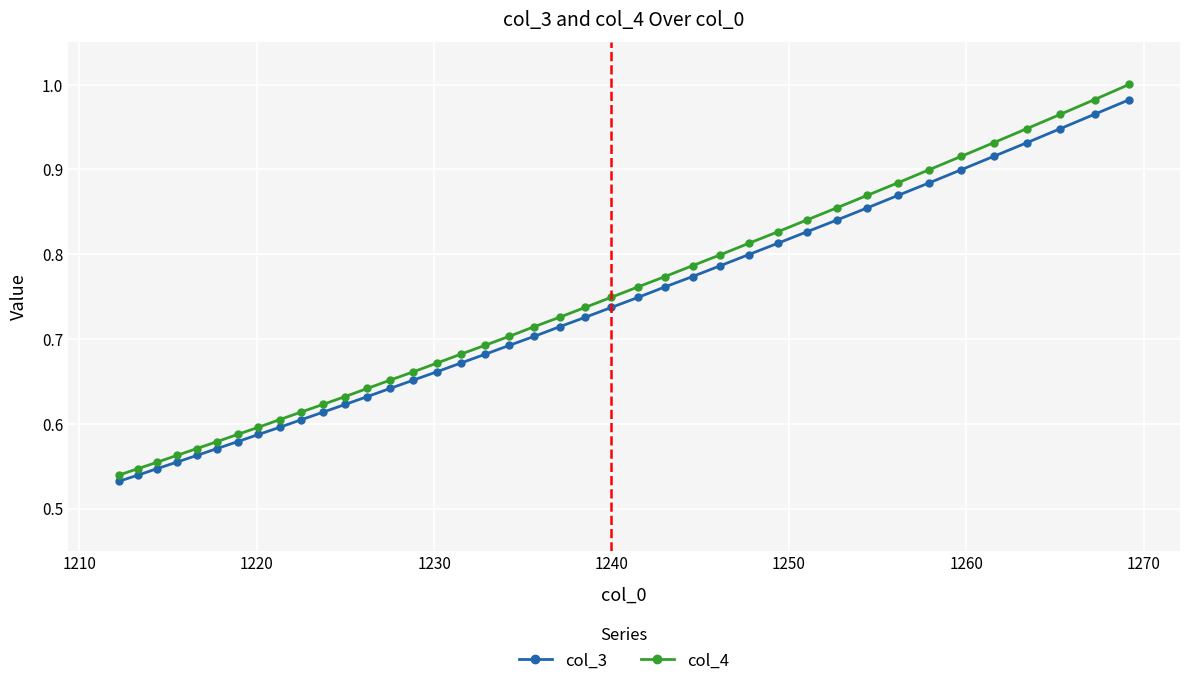

Which series has the widest spread of values?

col_4